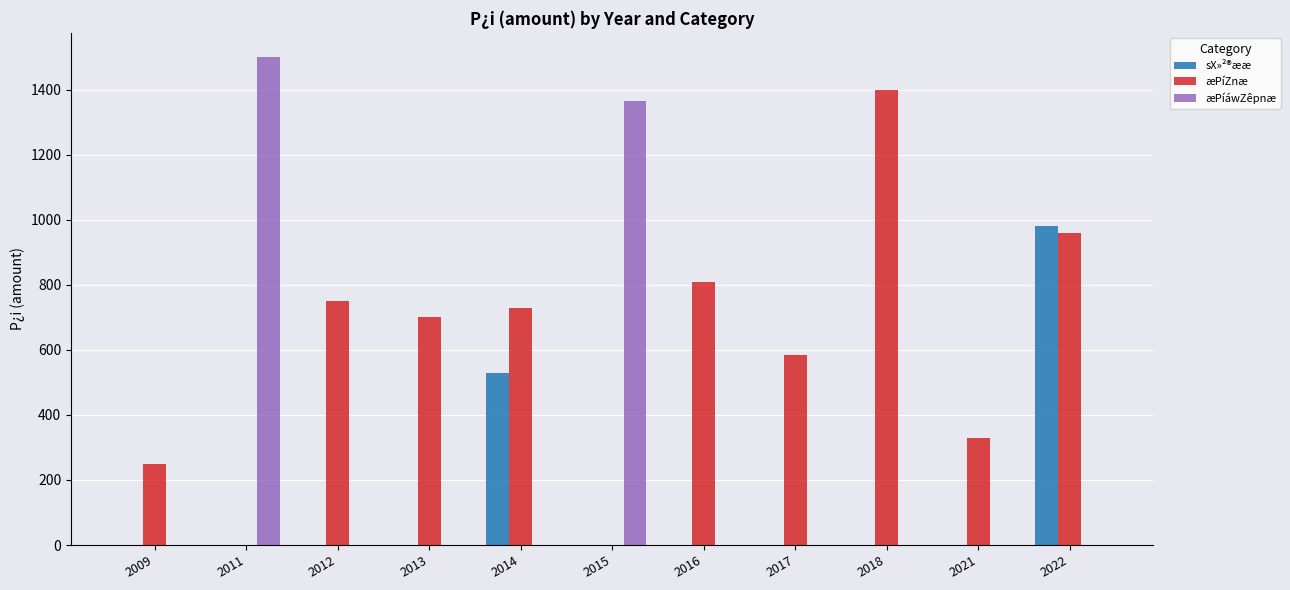

What is the average value of the æPíZnæ series?

592